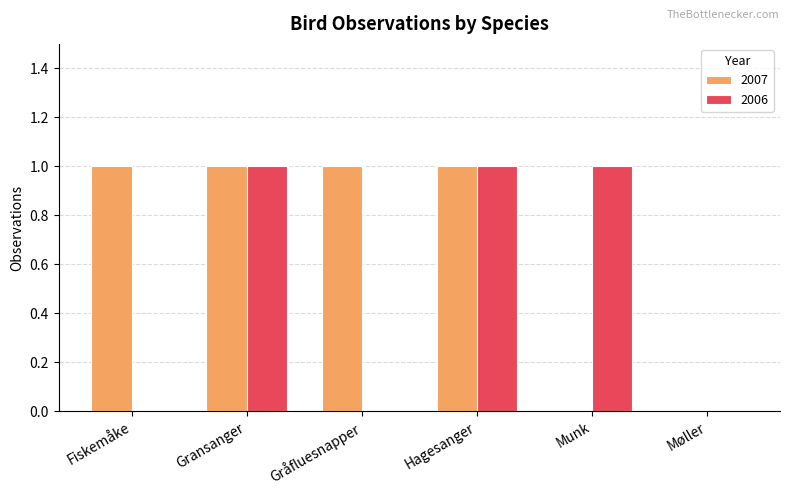

Which series has the largest total across all categories?

2007